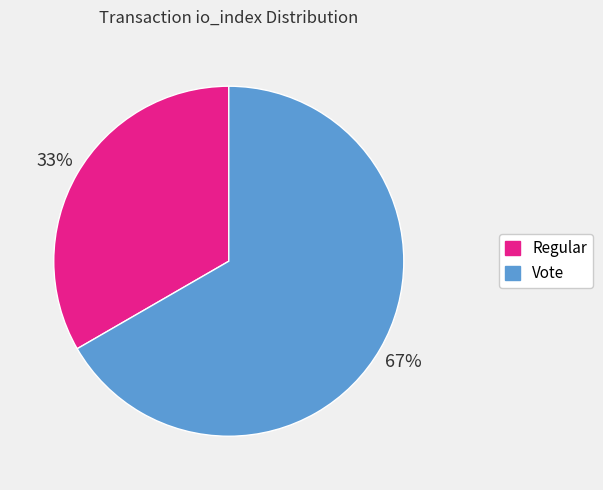

Is the sum of Regular and Vote greater than half?

Yes